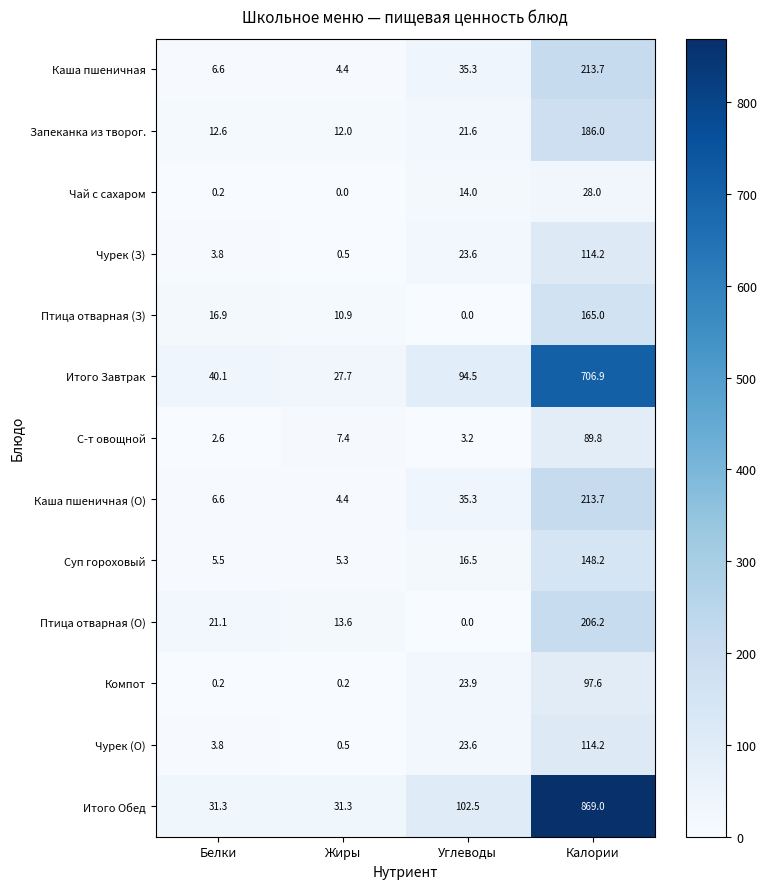

True or false: С-т овощной has a value of 1.0 at Белки.

False